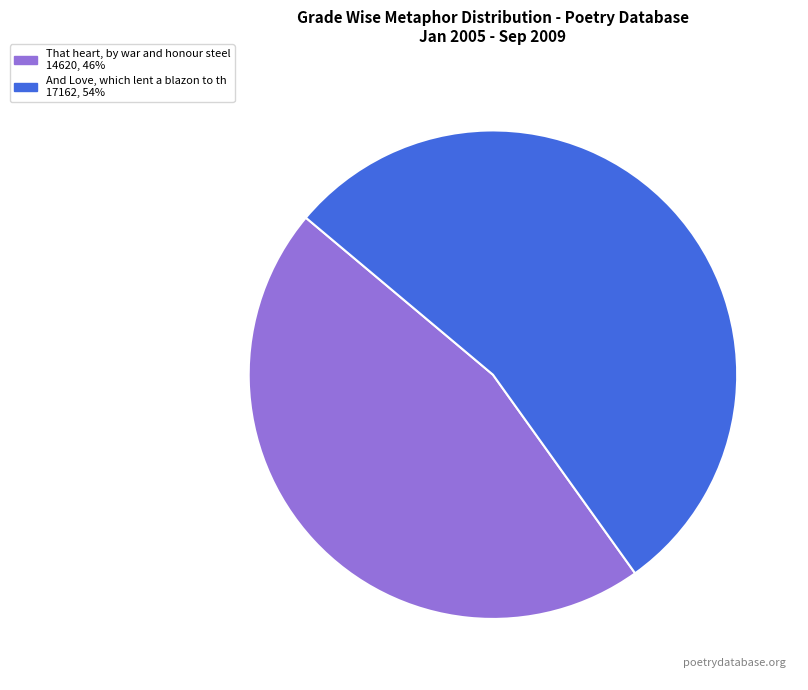

Is there any slice that represents more than half of the pie?

Yes